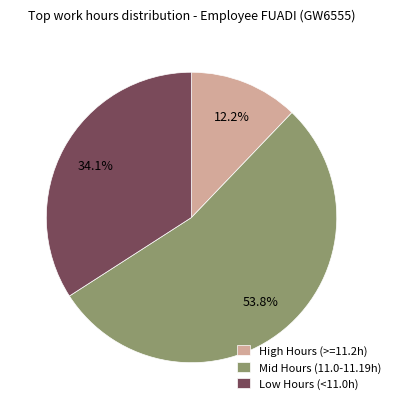

How many segments does this pie chart have?

3